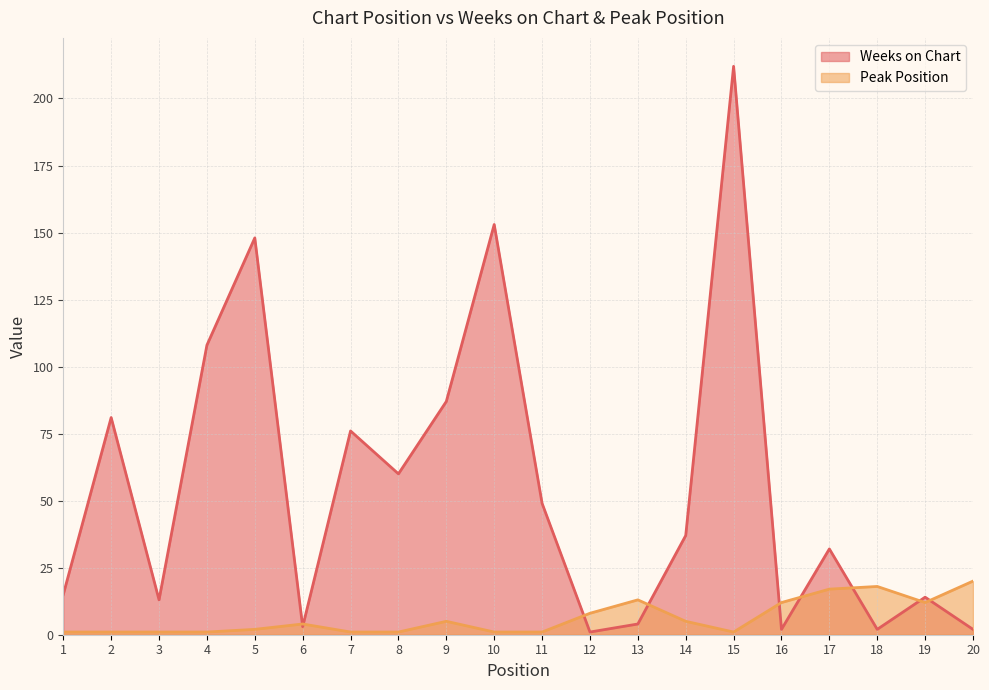

How many interior local peaks does the Weeks on Chart series have?

7